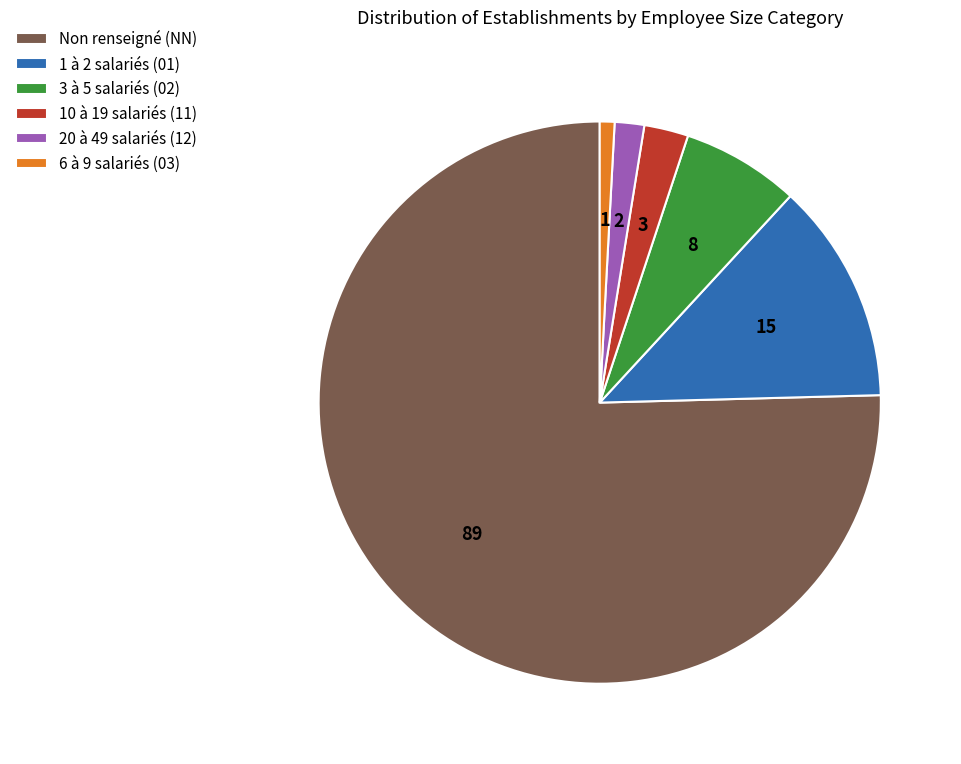

Rank the categories by value from lowest to highest.

6 à 9 salariés (03), 20 à 49 salariés (12), 10 à 19 salariés (11), 3 à 5 salariés (02), 1 à 2 salariés (01), Non renseigné (NN)